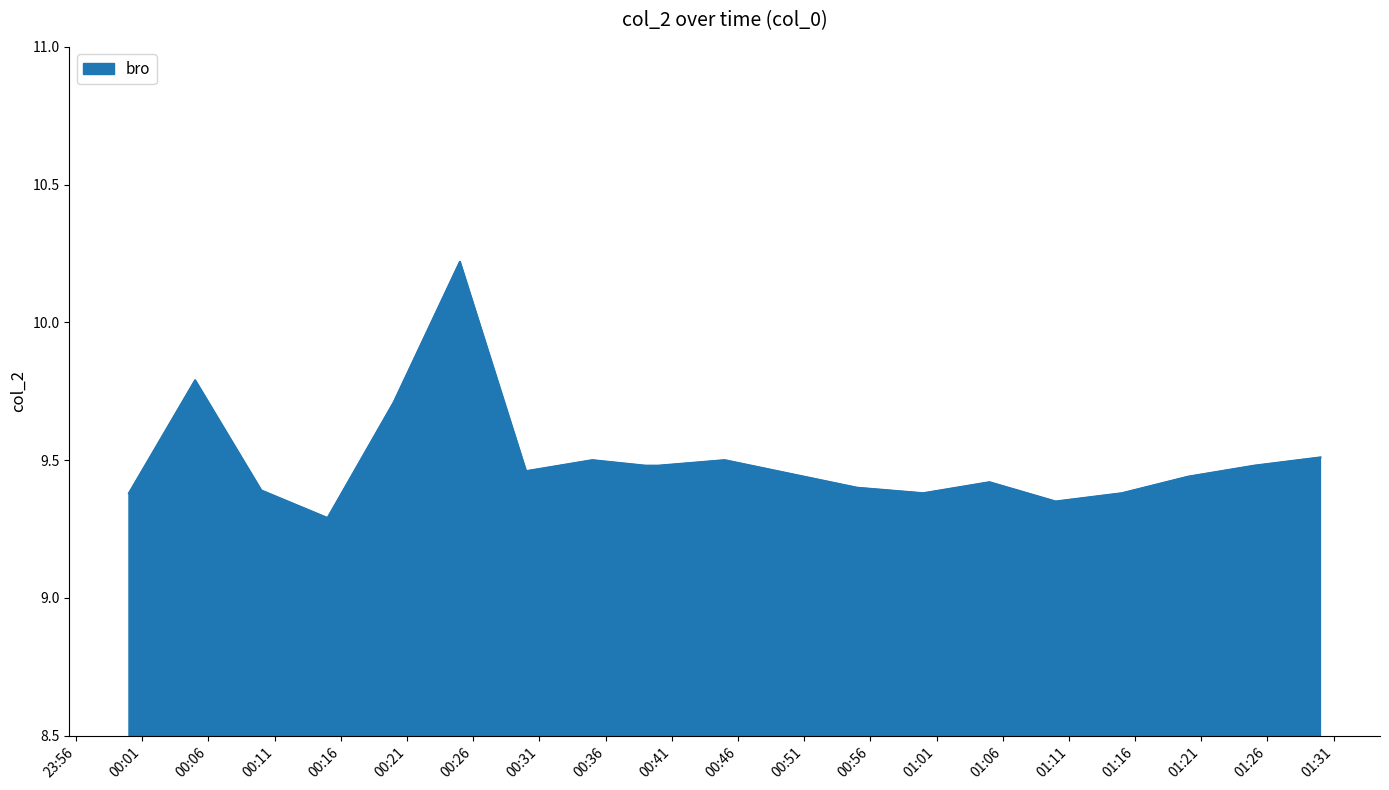

List the labels in order of value, smallest first.

2023-12-29T00:15:00, 2023-12-29T01:10:00, 2023-12-29T00:00:00, 2023-12-29T01:00:00, 2023-12-29T01:15:00, 2023-12-29T00:10:00, 2023-12-29T00:55:00, 2023-12-29T01:05:00, 2023-12-29T01:20:00, 2023-12-29T00:50:00, 2023-12-29T00:30:00, 2023-12-29T00:39:00, 2023-12-29T00:40:00, 2023-12-29T01:25:00, 2023-12-29T00:35:00, 2023-12-29T00:45:00, 2023-12-29T01:30:00, 2023-12-29T00:20:00, 2023-12-29T00:05:00, 2023-12-29T00:25:00